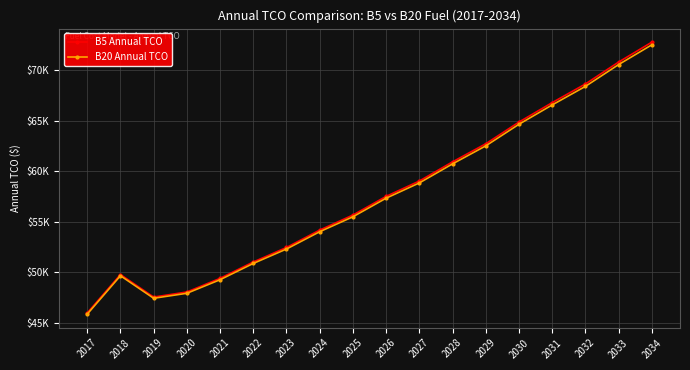

What are all the series names shown in the legend?

B5 Annual TCO, B20 Annual TCO